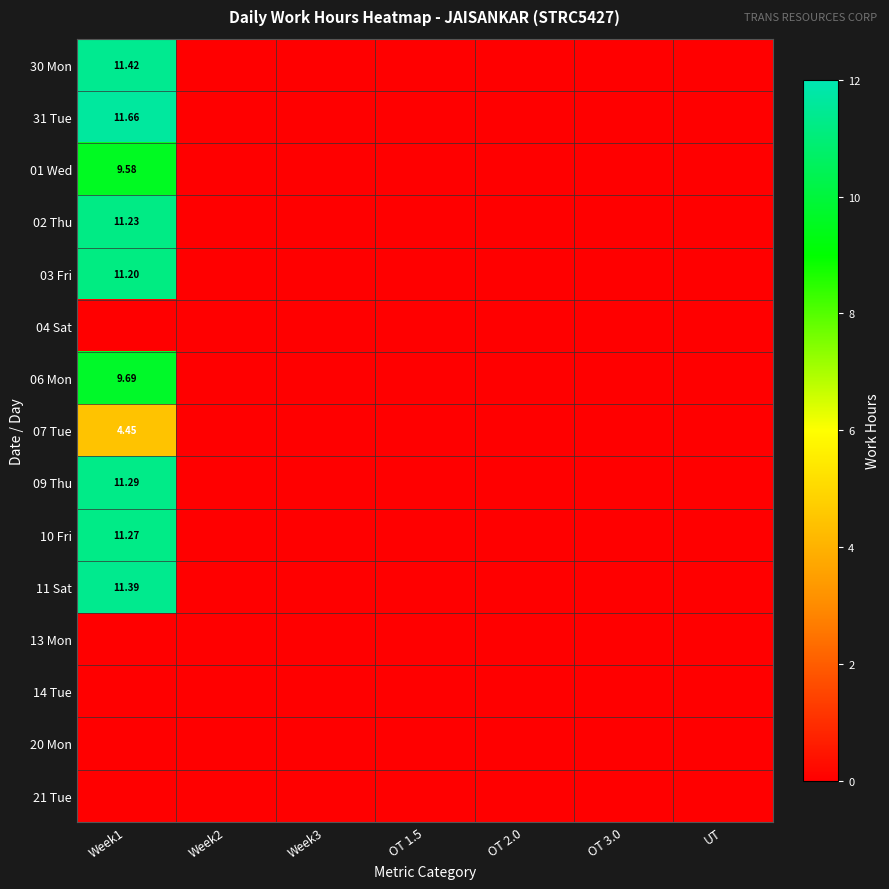

Which category has the lowest value in the 14 Tue series?

Week1